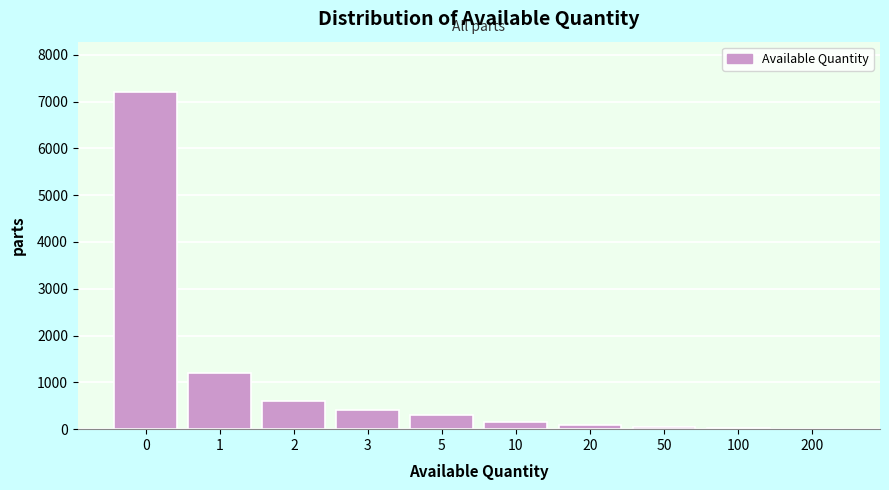

Approximately how many times larger is the value at 2 compared to 1?

0.5